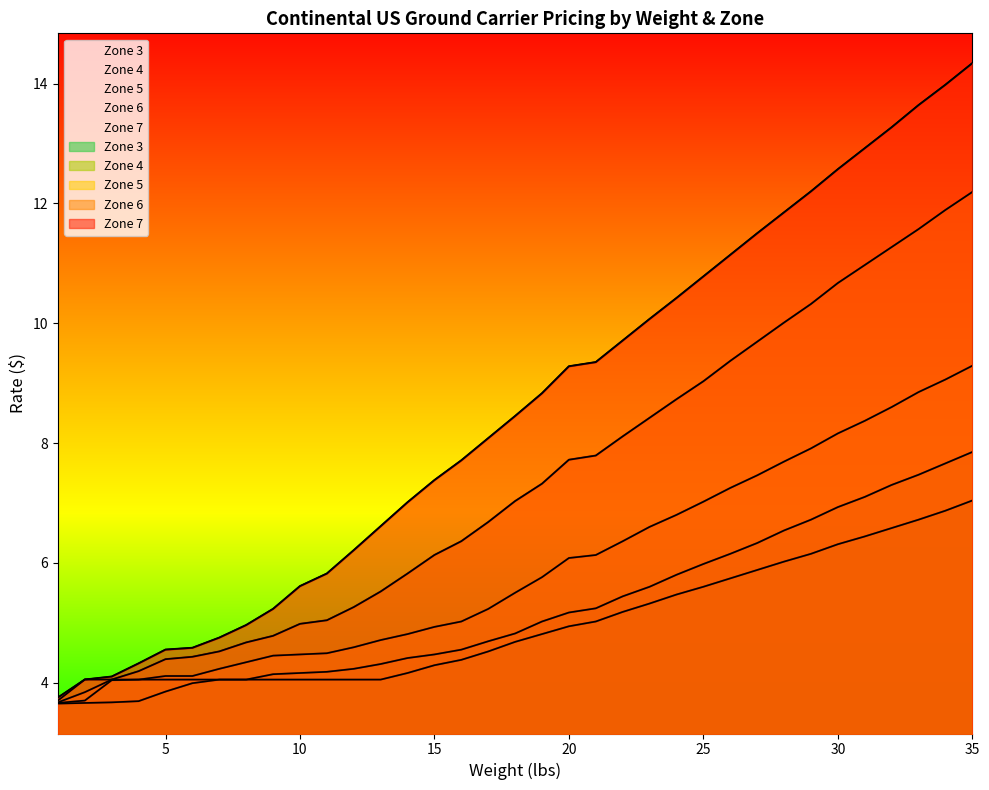

Where is Zone 7 nearest to the value 9?

19